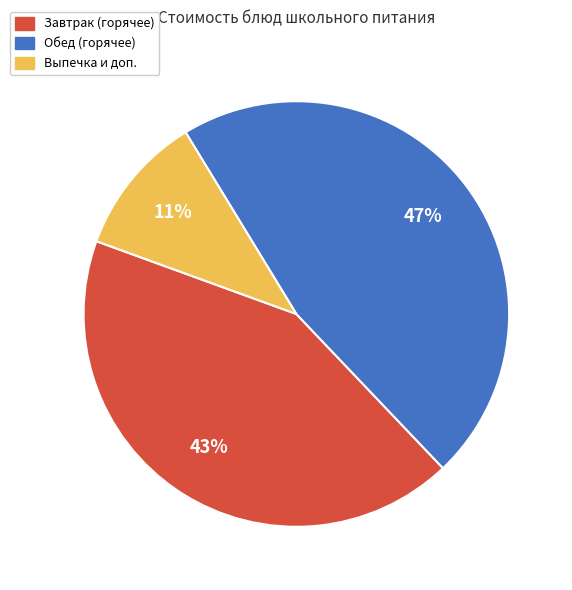

To the nearest percent, what is the average slice percentage?

33%